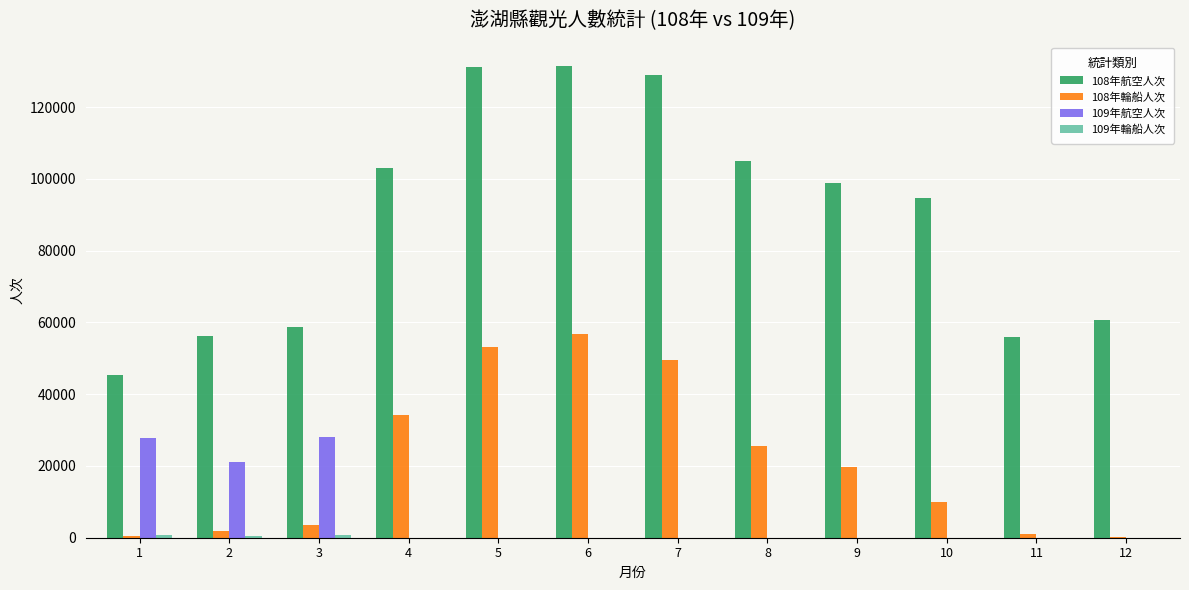

The value of 108年航空人次 at 3 is 58703. True or false?

True